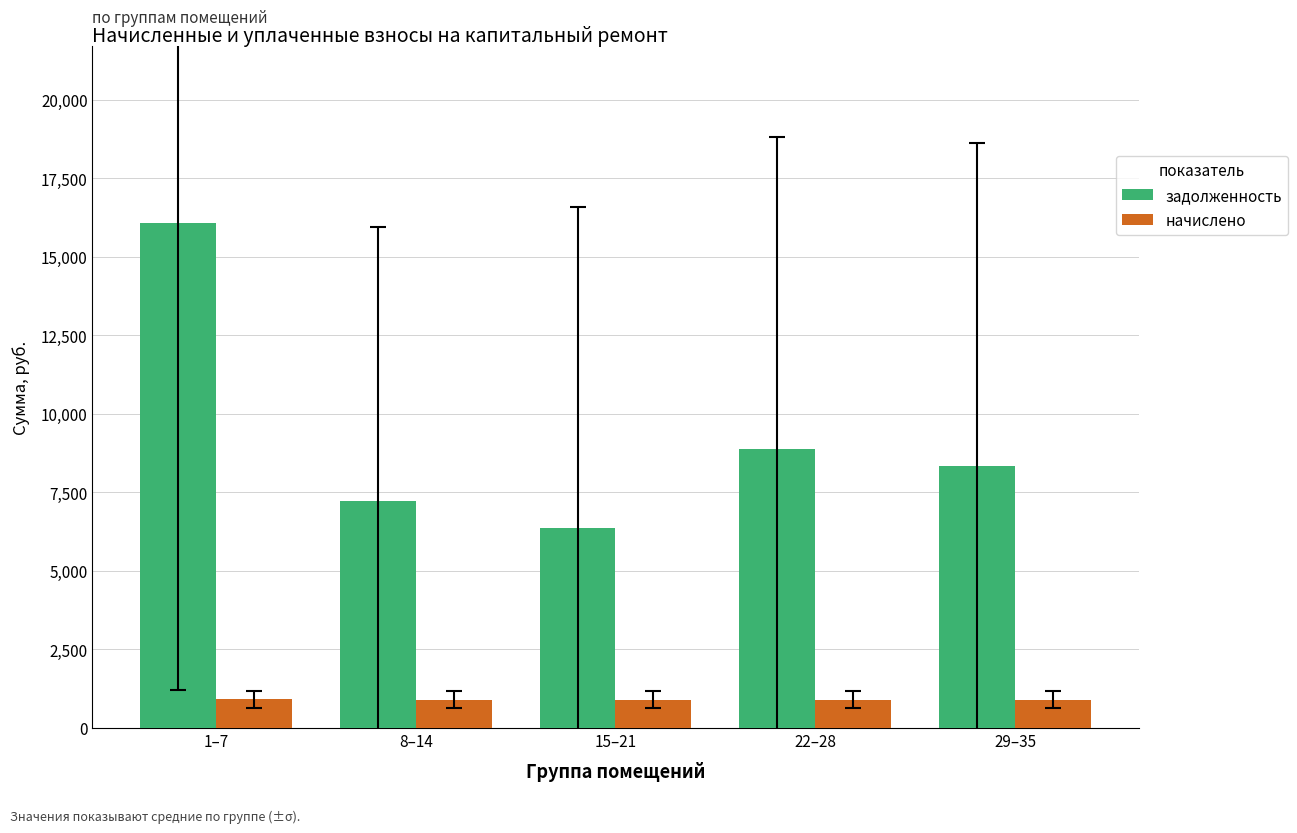

List the series in order of their peak value, lowest first.

начислено, задолженность